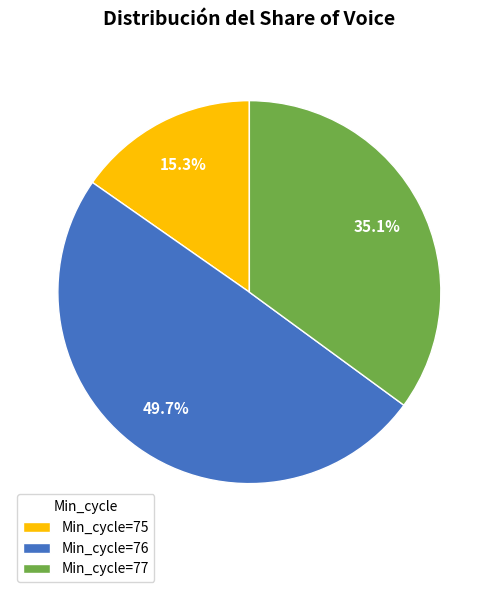

Is Min_cycle=77 the majority of the pie?

No